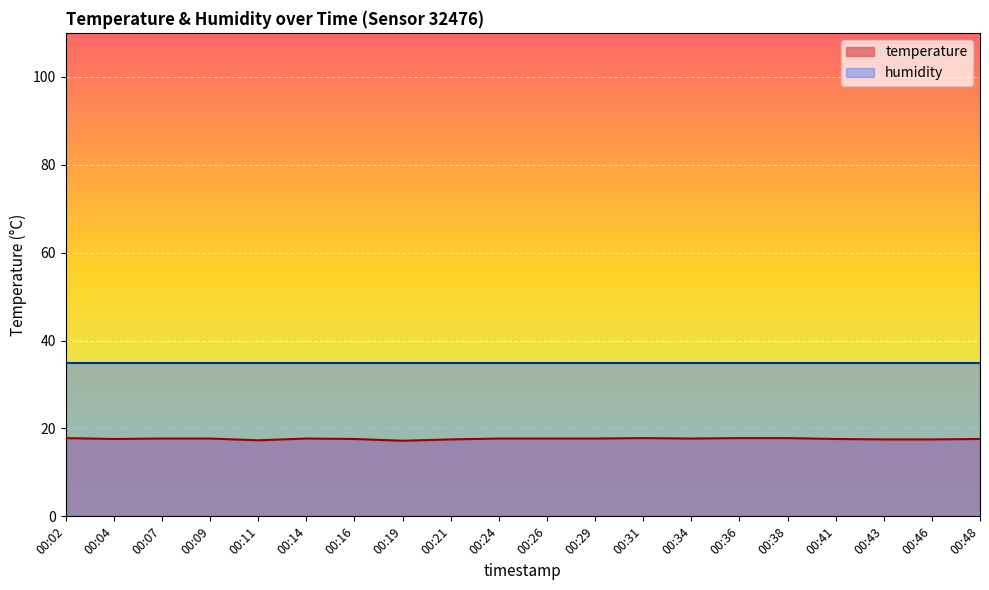

List the labels in order of value, largest first.

00:02, 00:31, 00:36, 00:38, 00:07, 00:09, 00:14, 00:24, 00:26, 00:29, 00:34, 00:04, 00:16, 00:41, 00:48, 00:21, 00:43, 00:46, 00:11, 00:19